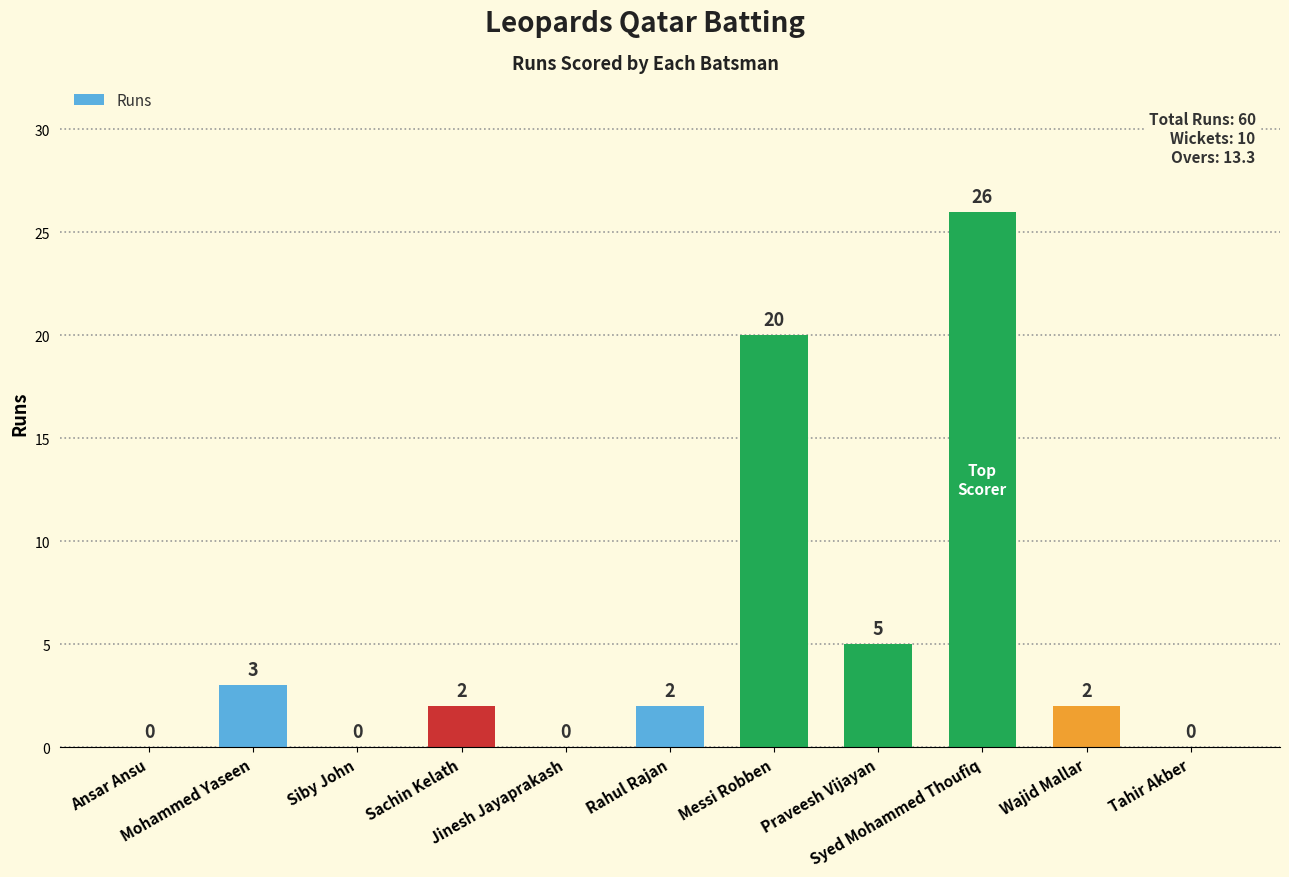

What is the average value?

5